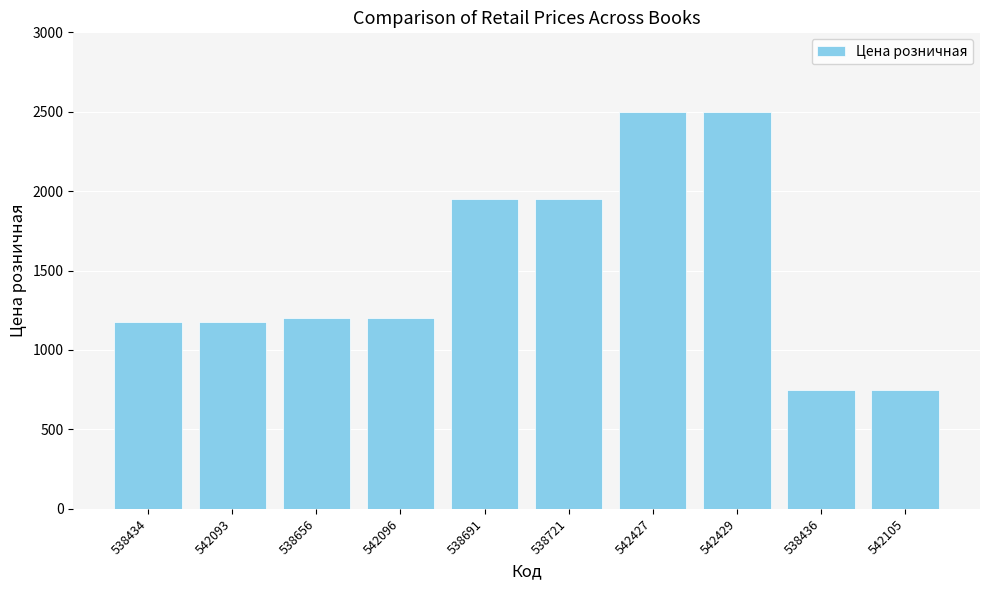

The value at 538691 is 1949. True or false?

True